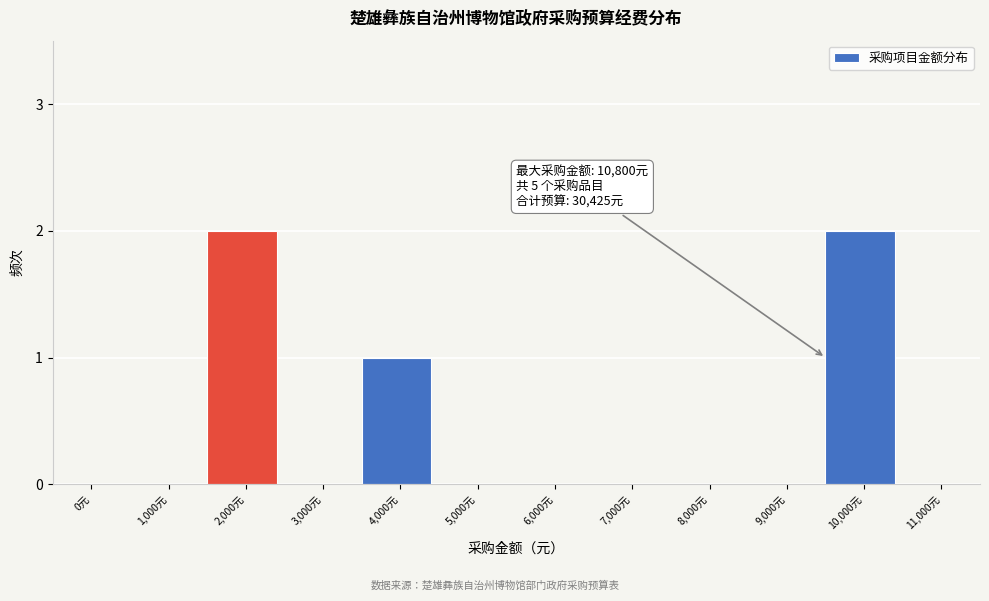

Reading left to right, what are all the values shown in this chart?

0元=0	1,000元=0	2,000元=2	3,000元=0	4,000元=1	5,000元=0	6,000元=0	7,000元=0	8,000元=0	9,000元=0	10,000元=2	11,000元=0